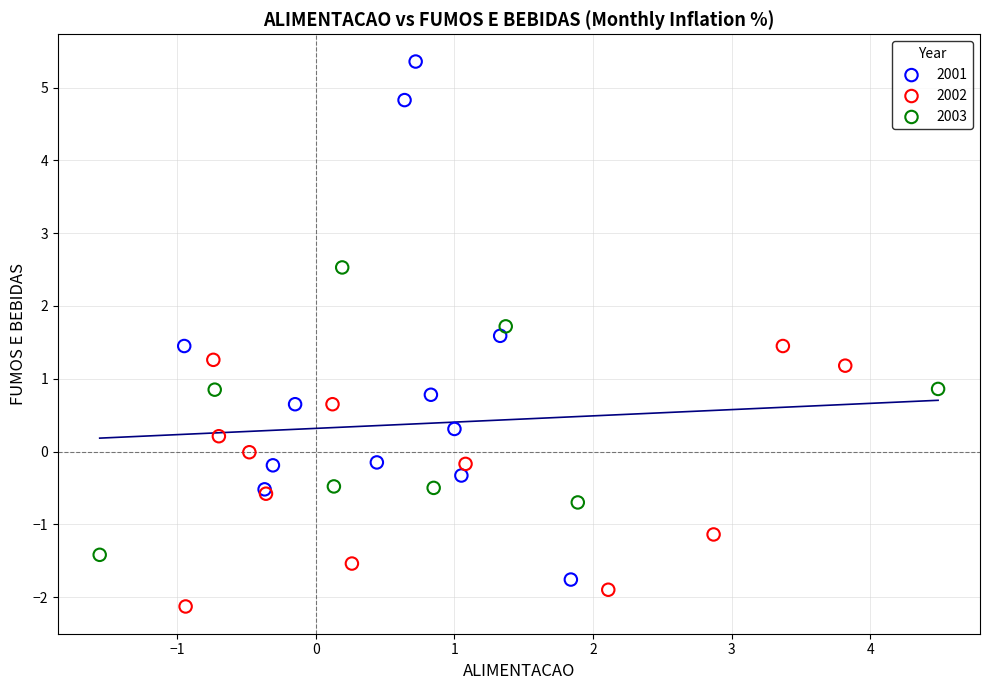

What are all the series names shown in the legend?

2001, 2002, 2003